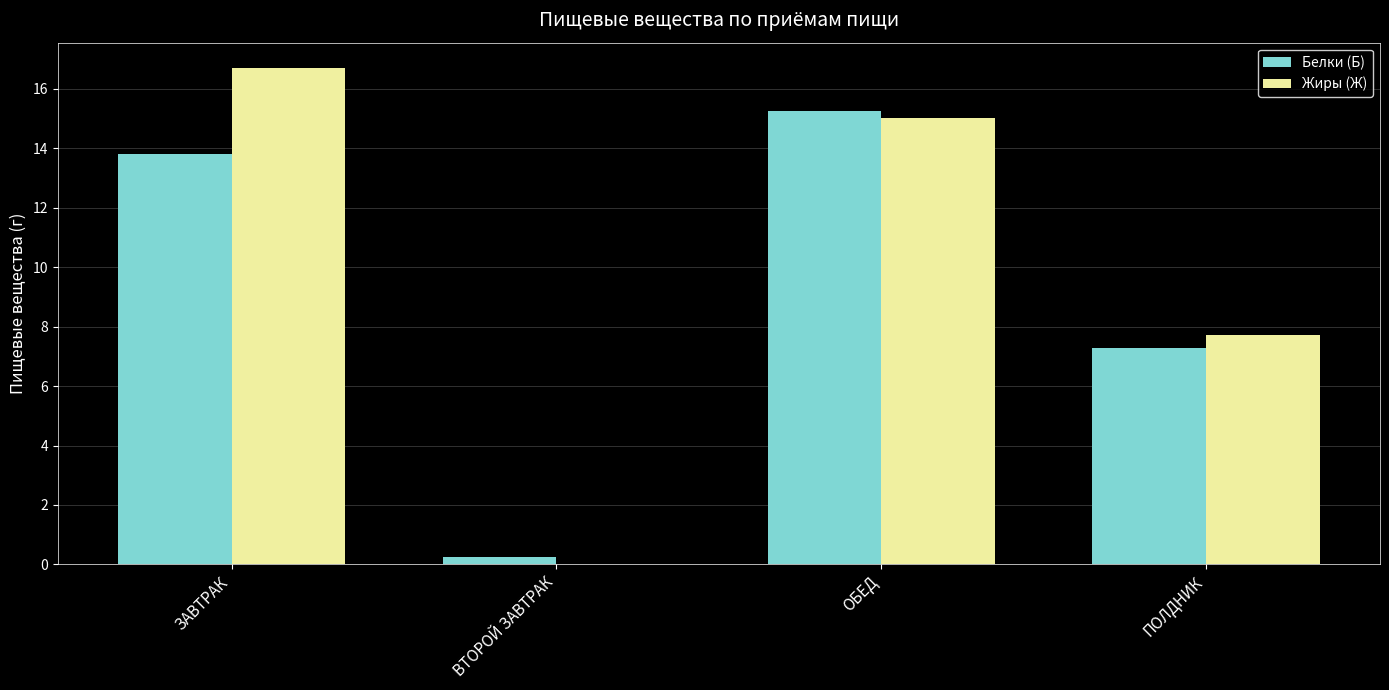

The Жиры (Ж) series shows 0.0 at ВТОРОЙ ЗАВТРАК. True or false?

True